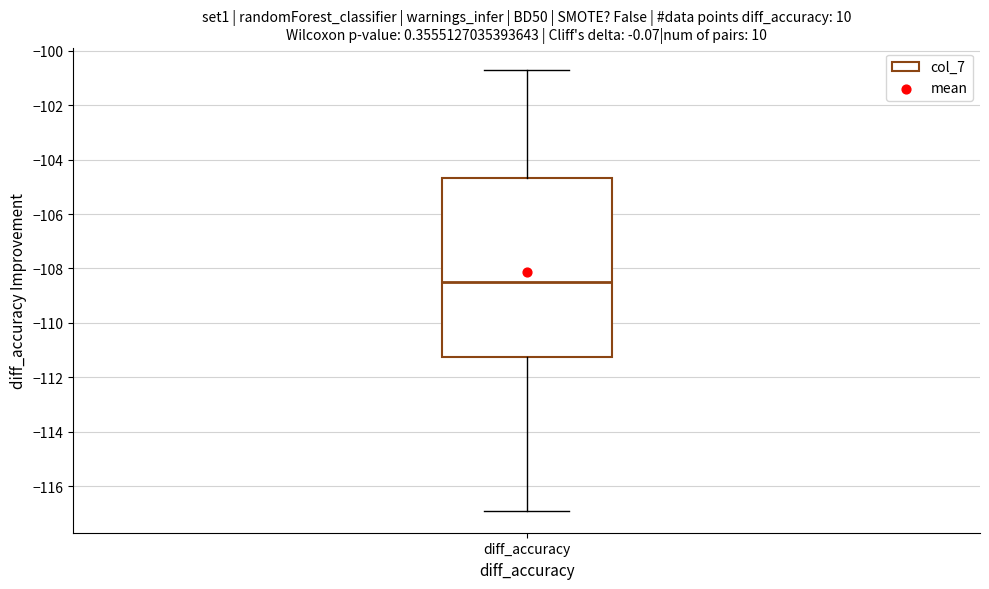

Read this box plot against the y-axis: the position of the median line, the range covered by the box, and the ends of both whiskers. The values are not printed on the chart, so give them approximately, as read against the axis.

median -108.4, box -111.2 to -104.6, whiskers -116.8 to -100.6